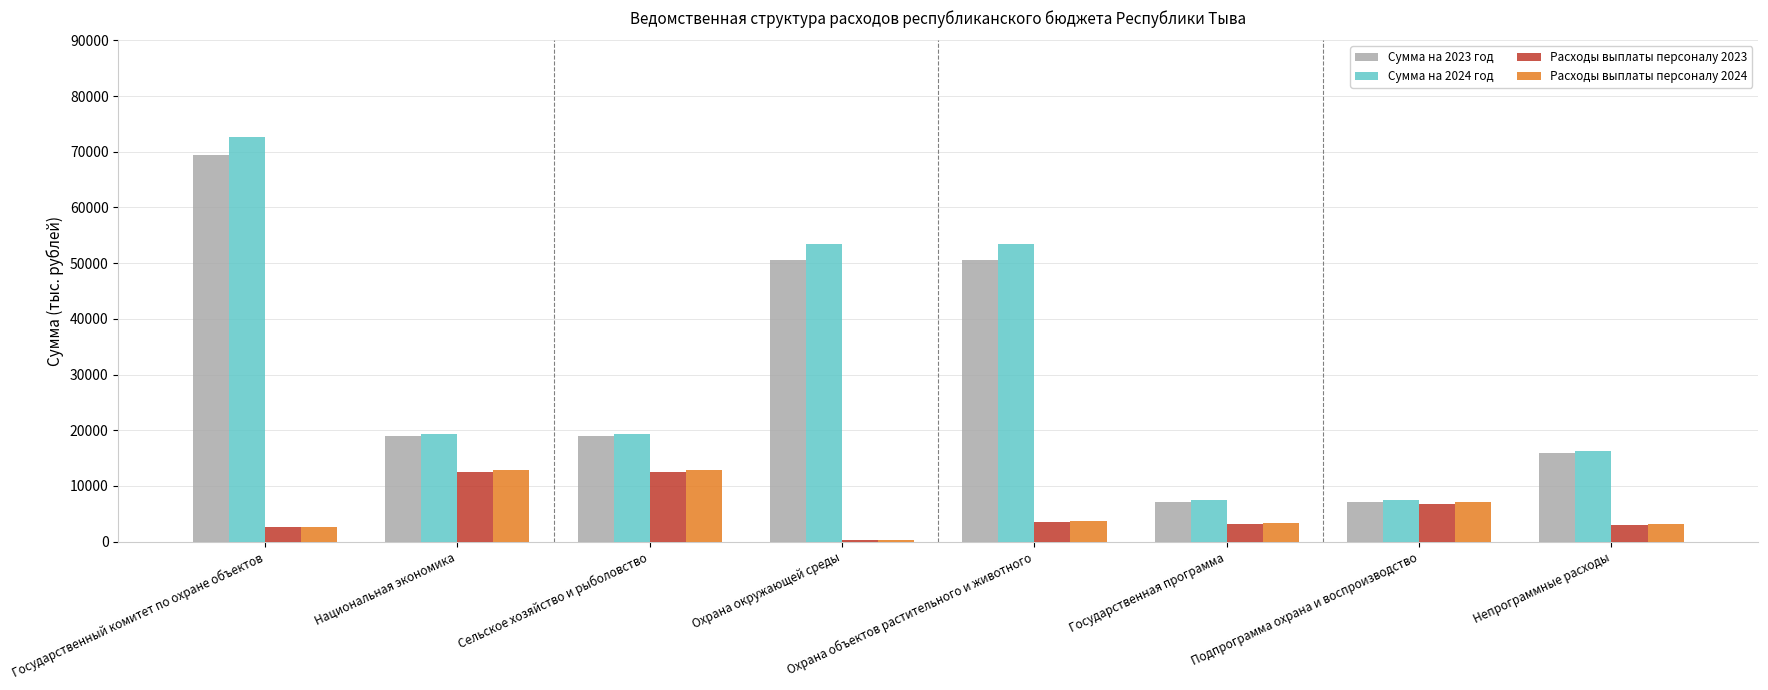

What is the difference between the Расходы выплаты персоналу 2023 values at Охрана объектов растительного и животного and Государственная программа?

315.2